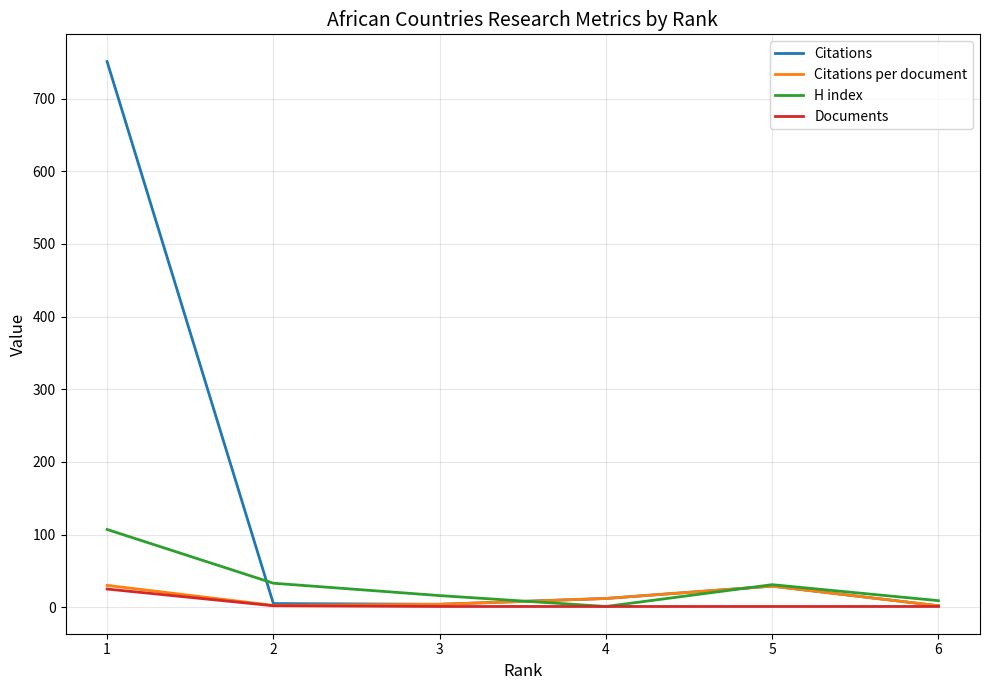

What is the sum of all Citations per document values?

79.5